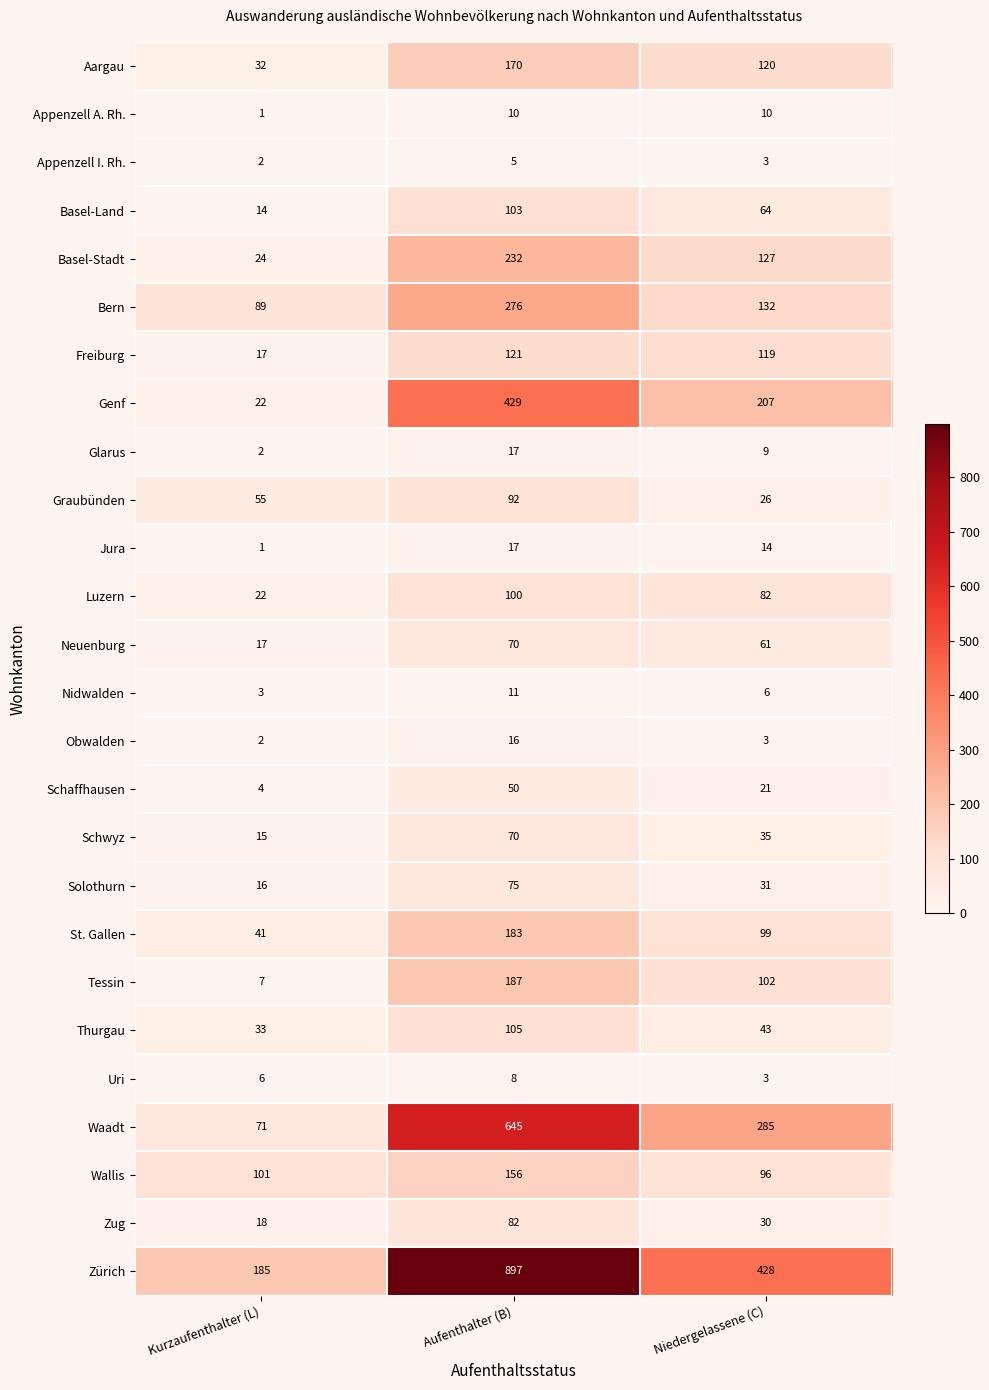

How many distinct data groups are displayed?

26